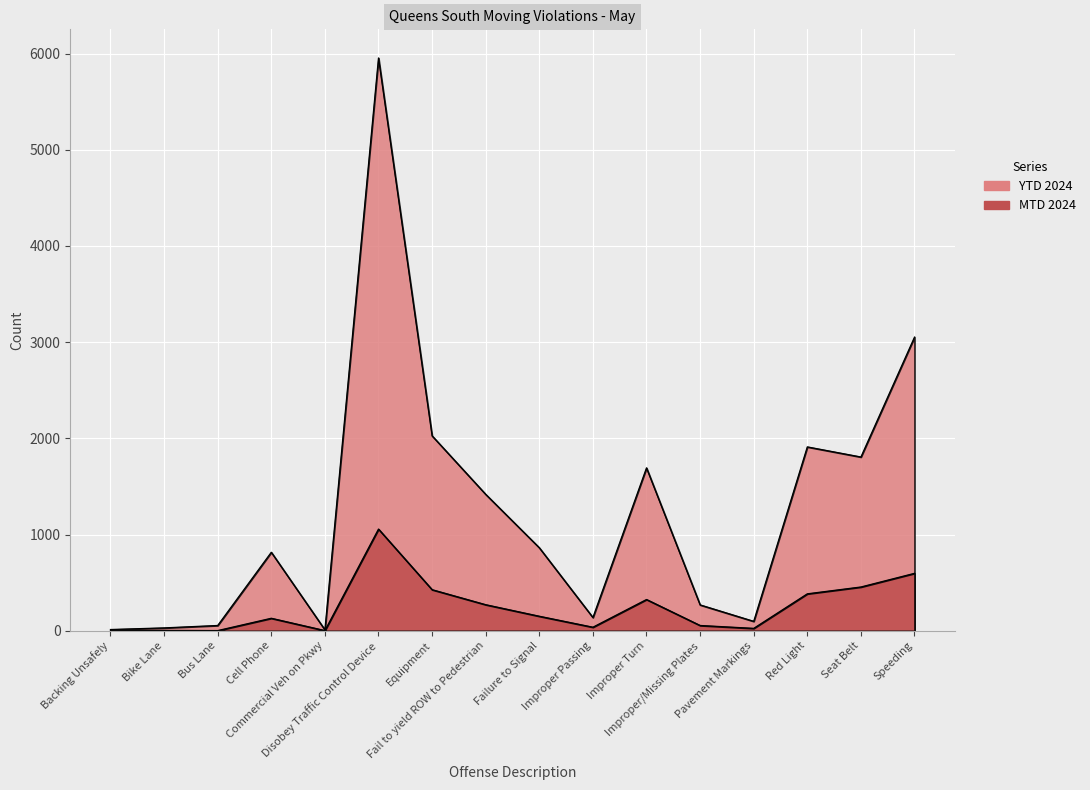

List the labels in order of YTD 2024 value, smallest first.

Commercial Veh on Pkwy, Backing Unsafely, Bike Lane, Bus Lane, Pavement Markings, Improper Passing, Improper/Missing Plates, Cell Phone, Failure to Signal, Fail to yield ROW to Pedestrian, Improper Turn, Seat Belt, Red Light, Equipment, Speeding, Disobey Traffic Control Device